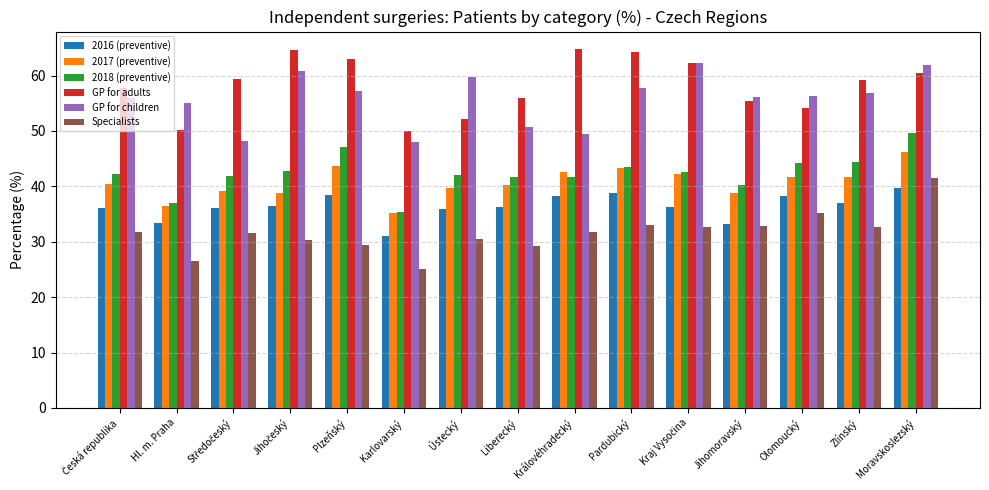

What is the minimum value for 2017 (preventive)?

35.2